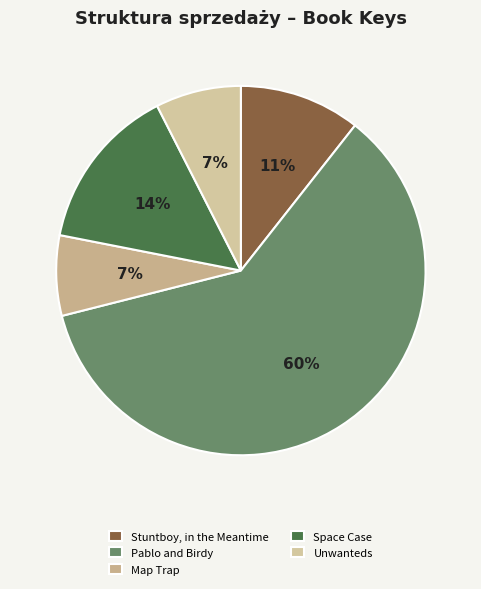

Is it true that Stuntboy, in the Meantime is 11% of the pie?

True